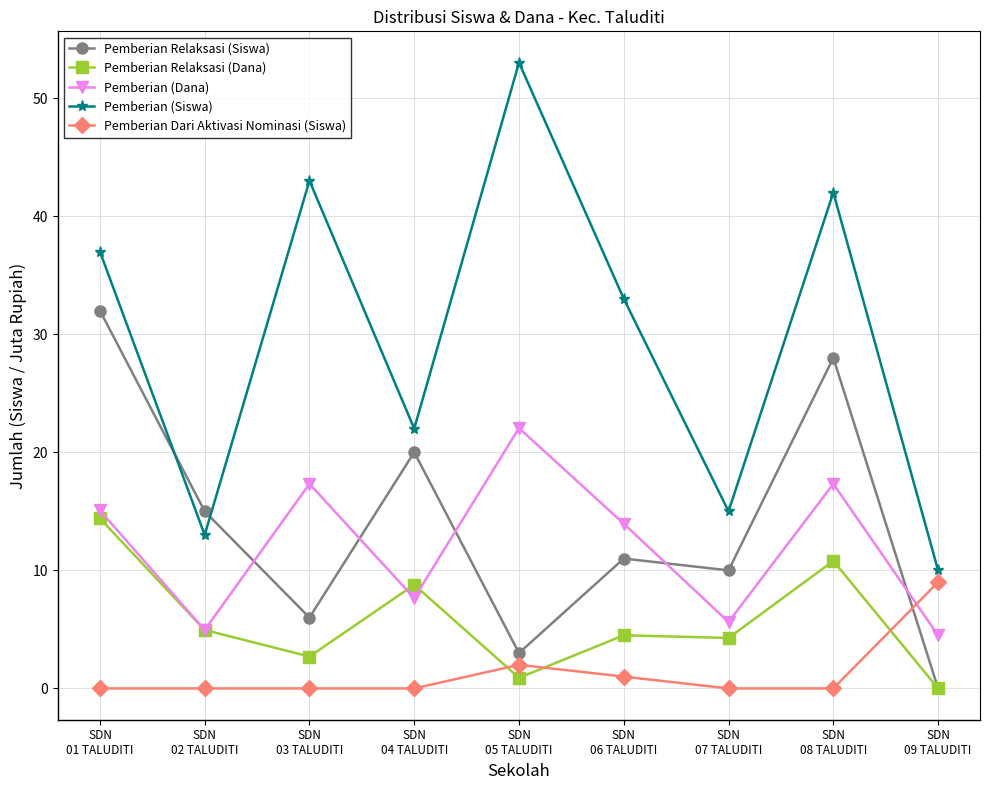

True or false: Pemberian Relaksasi (Dana) and Pemberian (Dana) cross at least once.

True